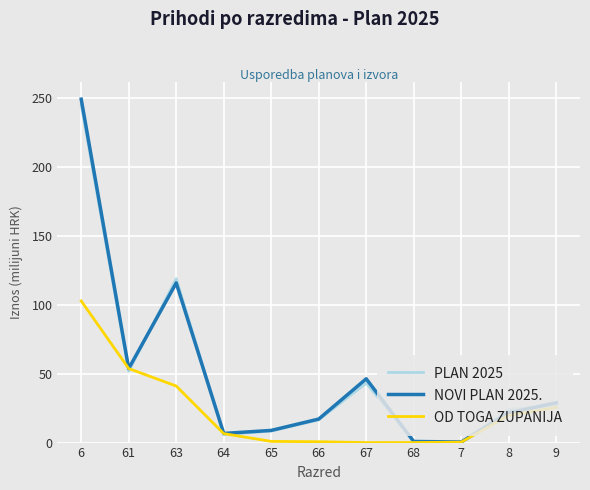

How many interior local valleys does the PLAN 2025 series have?

3